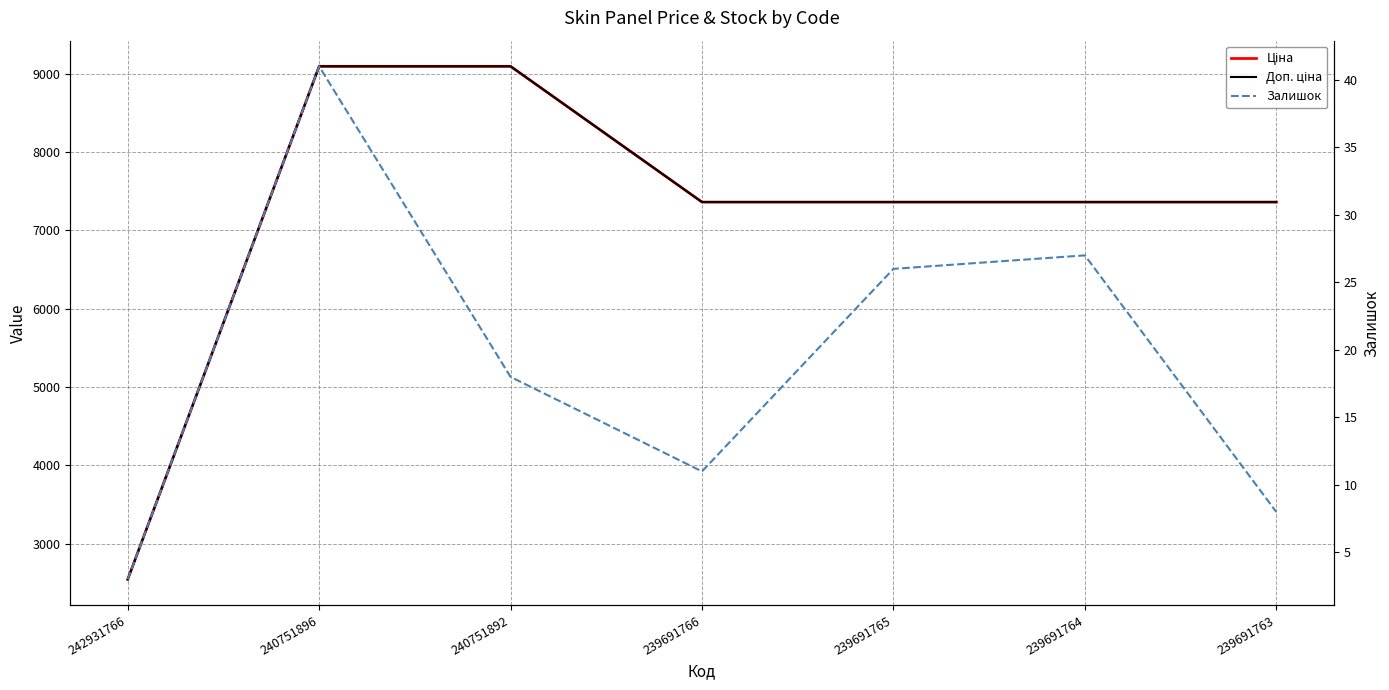

Reading left to right, extract all data points from this chart.

Ціна: 2545.8	9092.0	9092.0	7360.2	7360.2	7360.2	7360.2
Доп. ціна: 2546.0	9092.0	9092.0	7360.2	7360.2	7360.2	7360.2
Залишок: 3.0	41.0	18.0	11.0	26.0	27.0	8.0